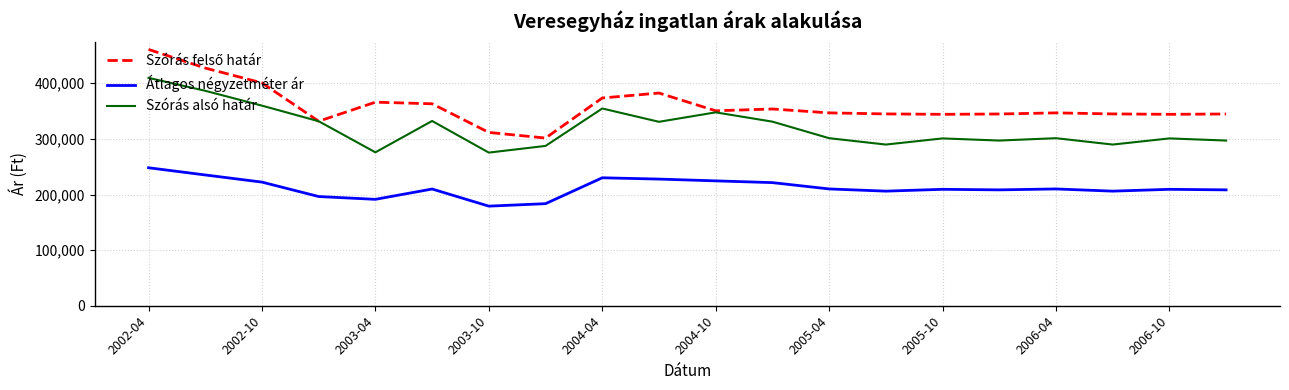

True or false: Szórás alsó határ and Átlagos négyzetméter ár cross at least once.

False